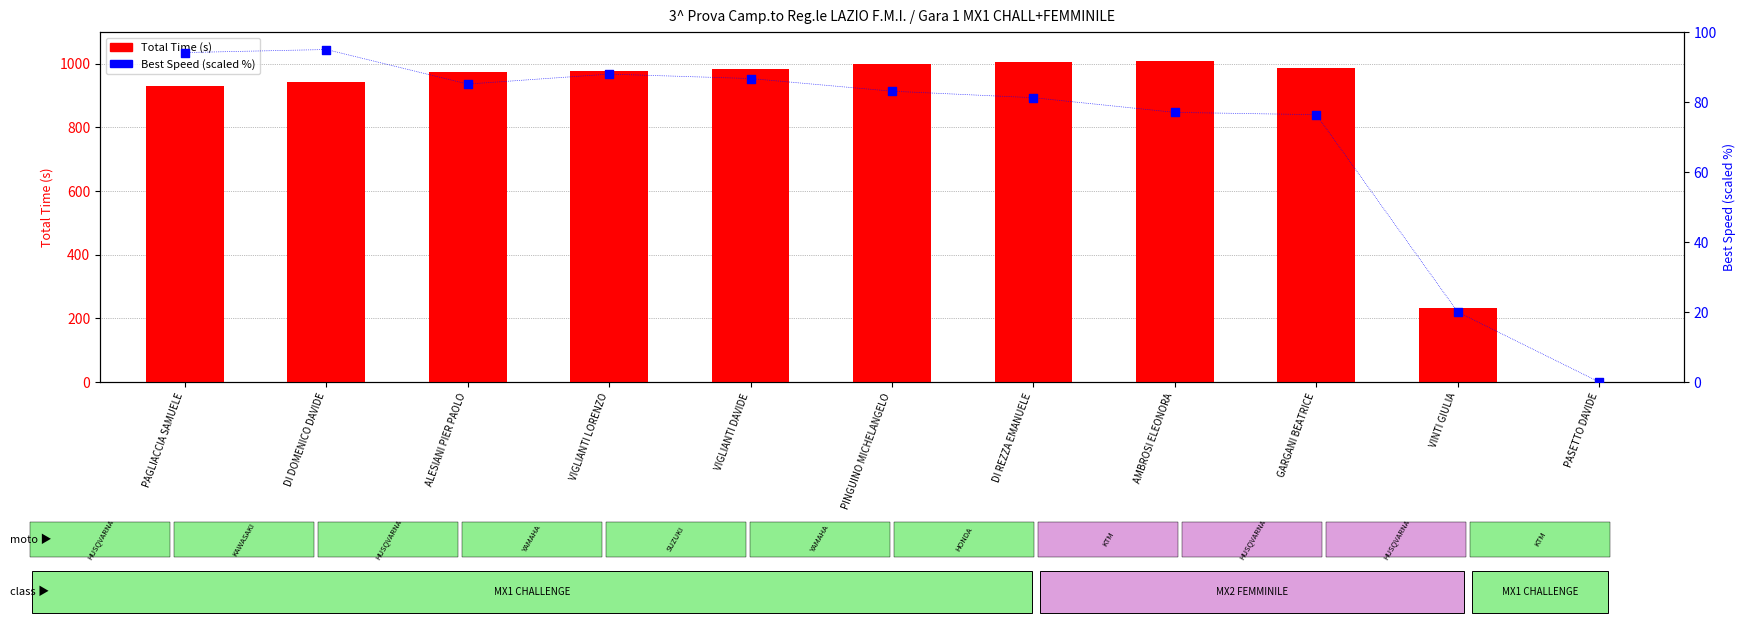

Which series has the widest spread of Y values?

Total Time (s)